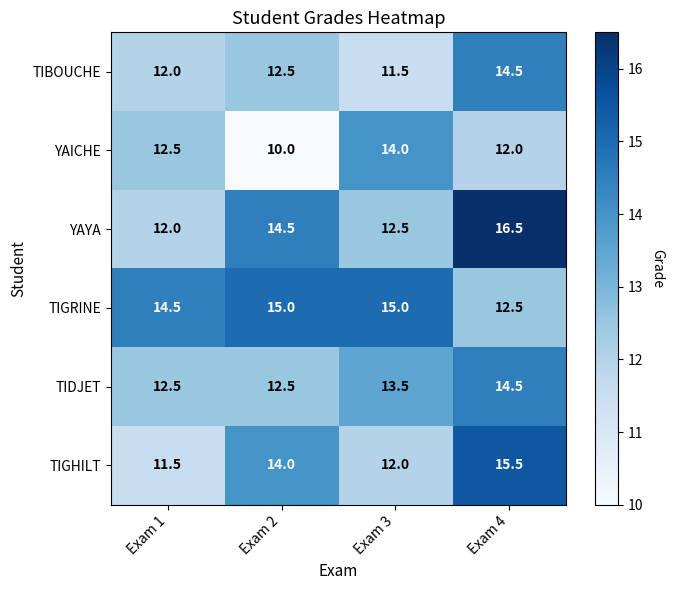

Where does the TIDJET series first go above 13?

Exam 3